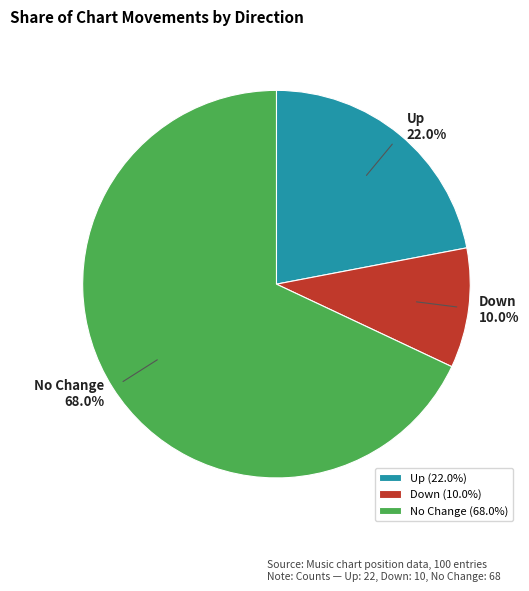

What percentage is NOT represented by Down (10.0%)?

90.0%